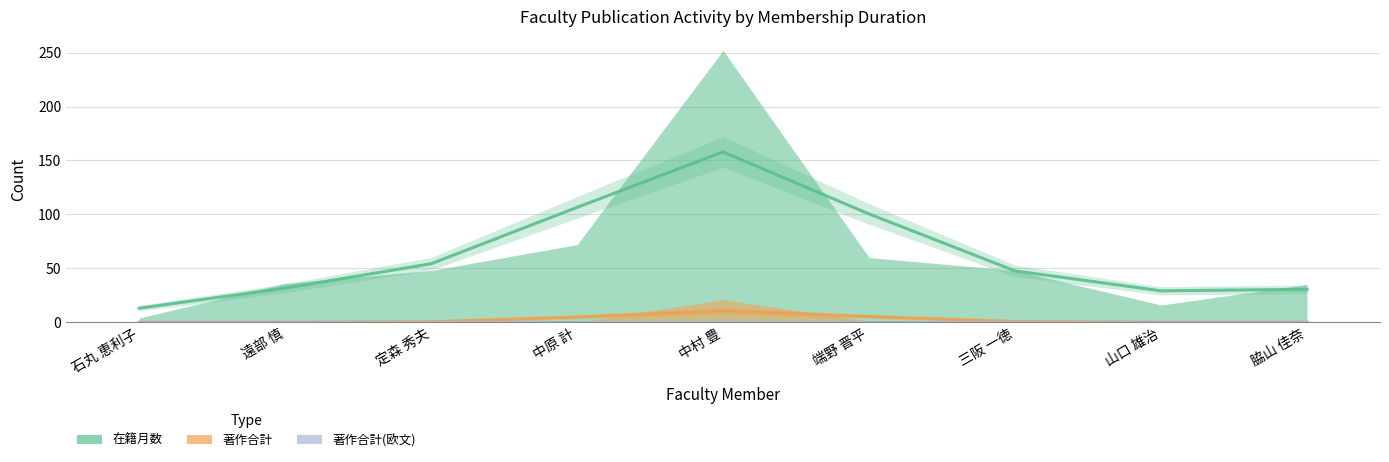

Reading left to right, transcribe all the data shown in this chart.

在籍月数: 4	36	48	72	252	60	48	16	35
著作合計: 0	0	0	0	21	1	0	0	0
著作合計(欧文): 0	0	0	0	0	0	0	0	0